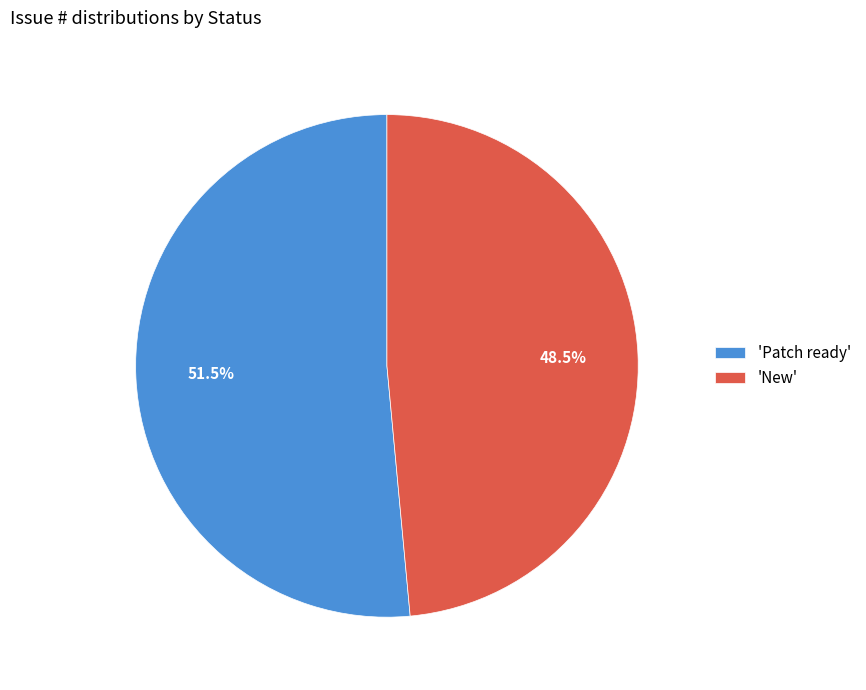

Approximately how many times larger is the value at 'Patch ready' compared to 'New'?

1.1